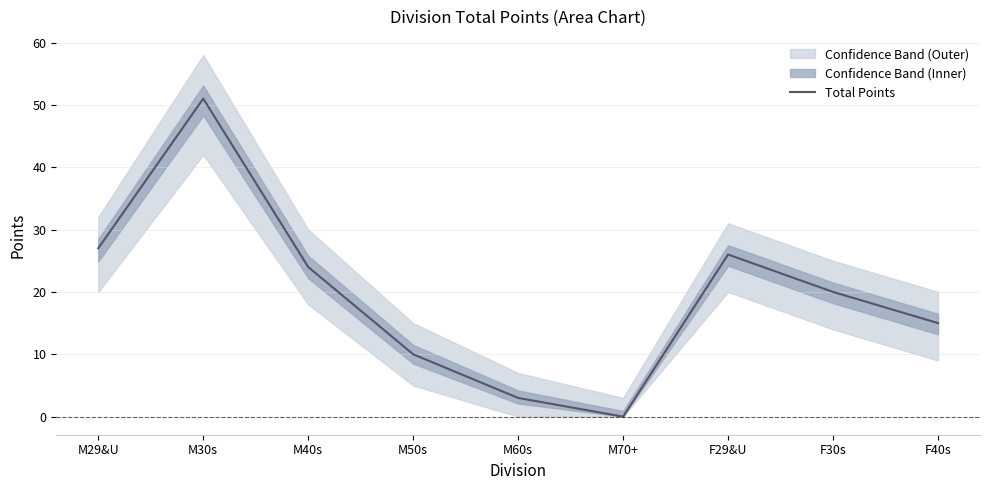

Between M50s and M60s, which is larger?

M50s